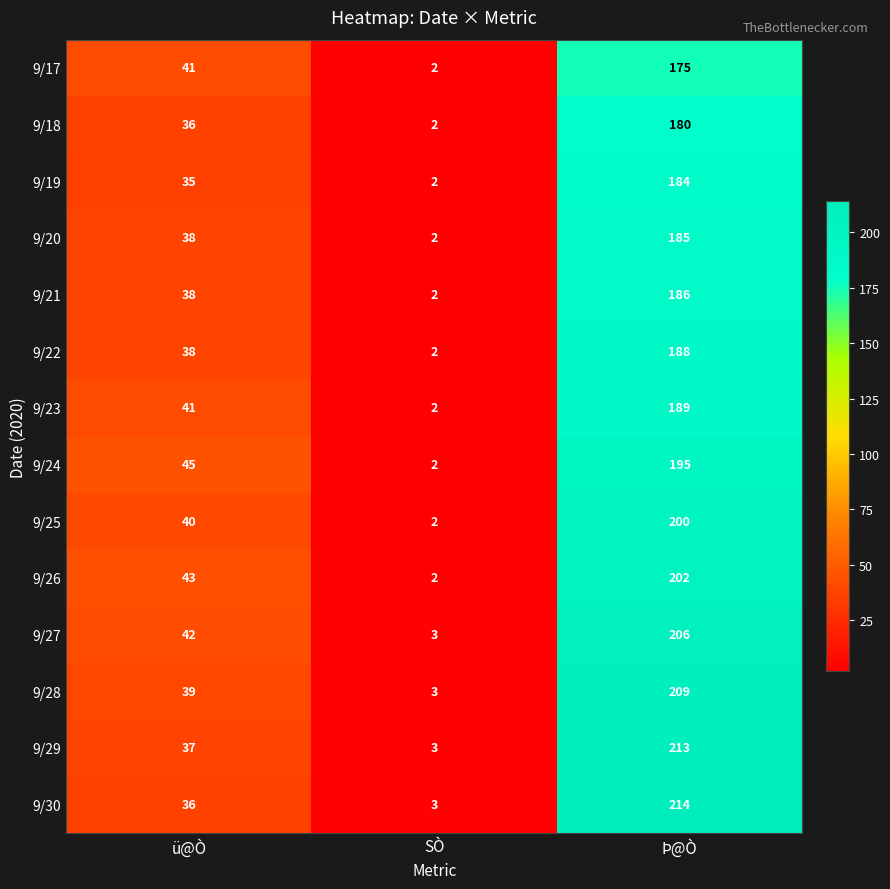

At which label is 9/22 closest to 95?

ü@Ò